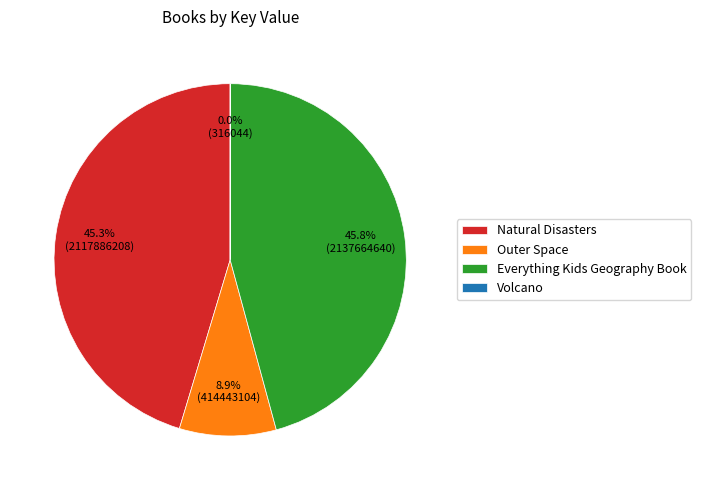

What portion of the pie excludes Natural Disasters?

54.7%